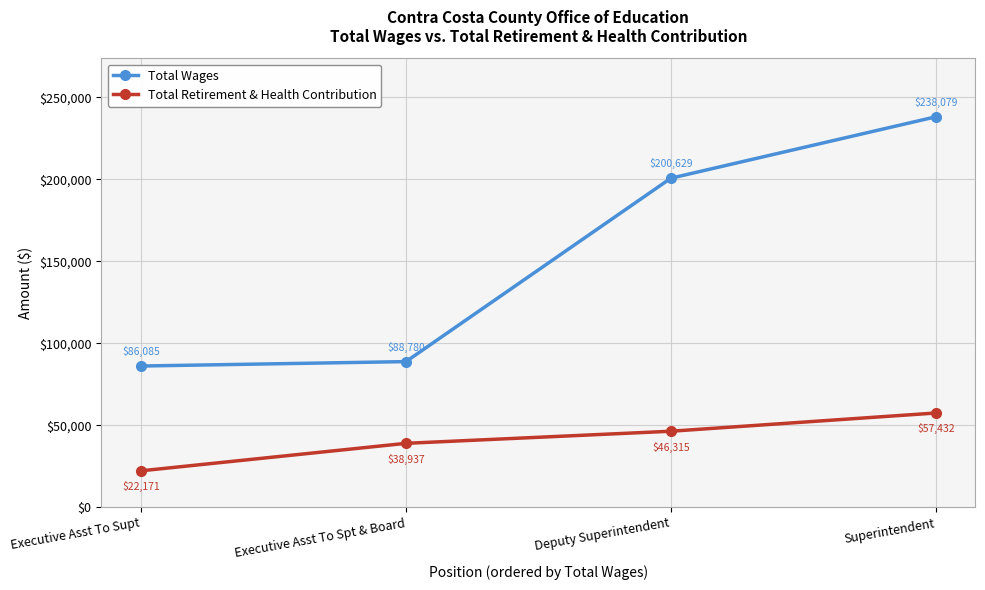

True or false: Total Retirement & Health Contribution and Total Wages intersect in this chart.

False